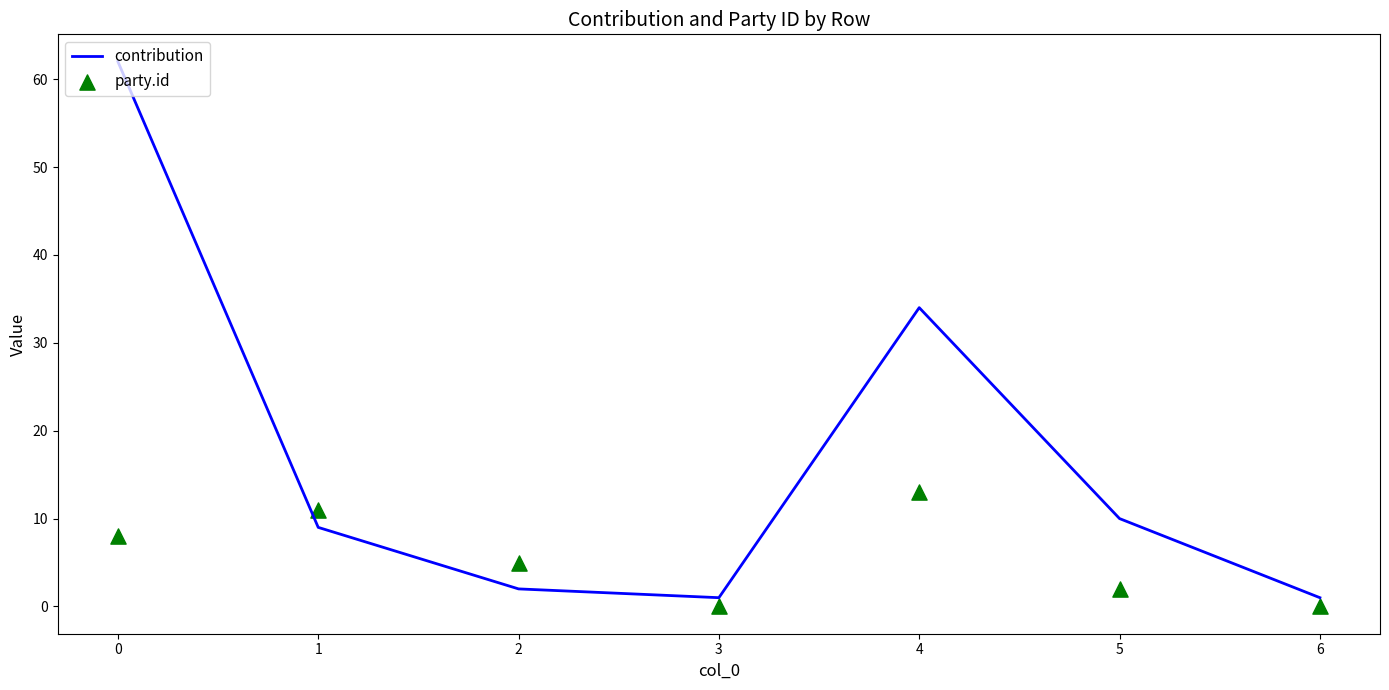

Is the value of contribution at 6 greater than the value of party.id at 0?

No